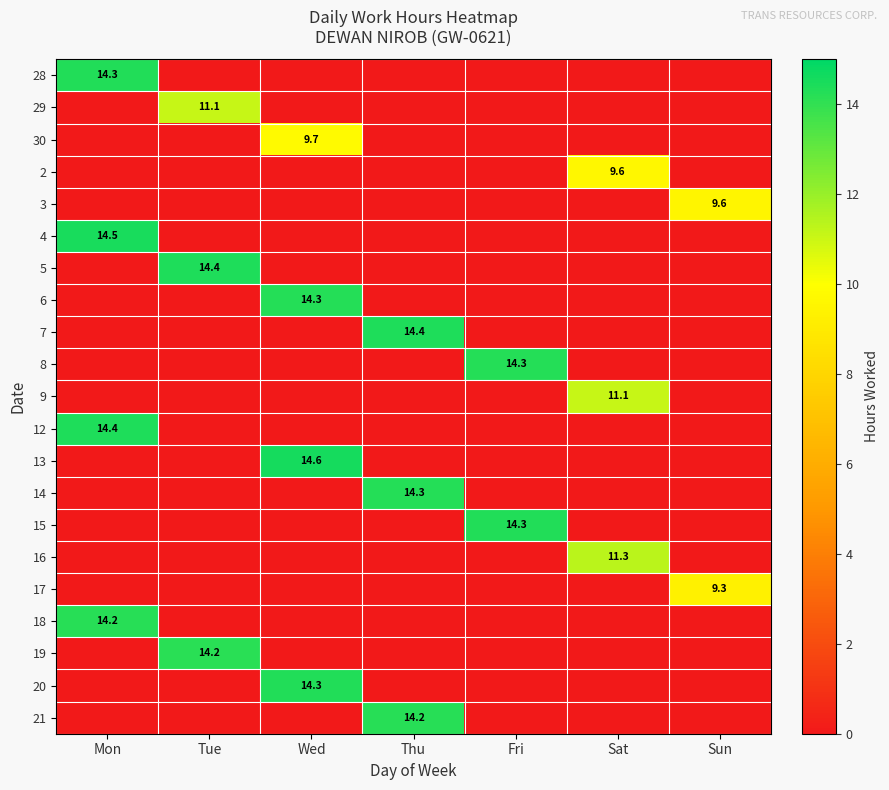

What is the average value of the 29 series?

1.6